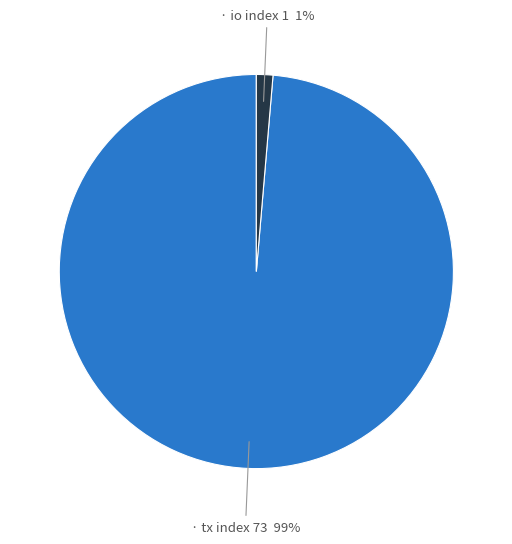

Is there a majority slice in this chart?

Yes